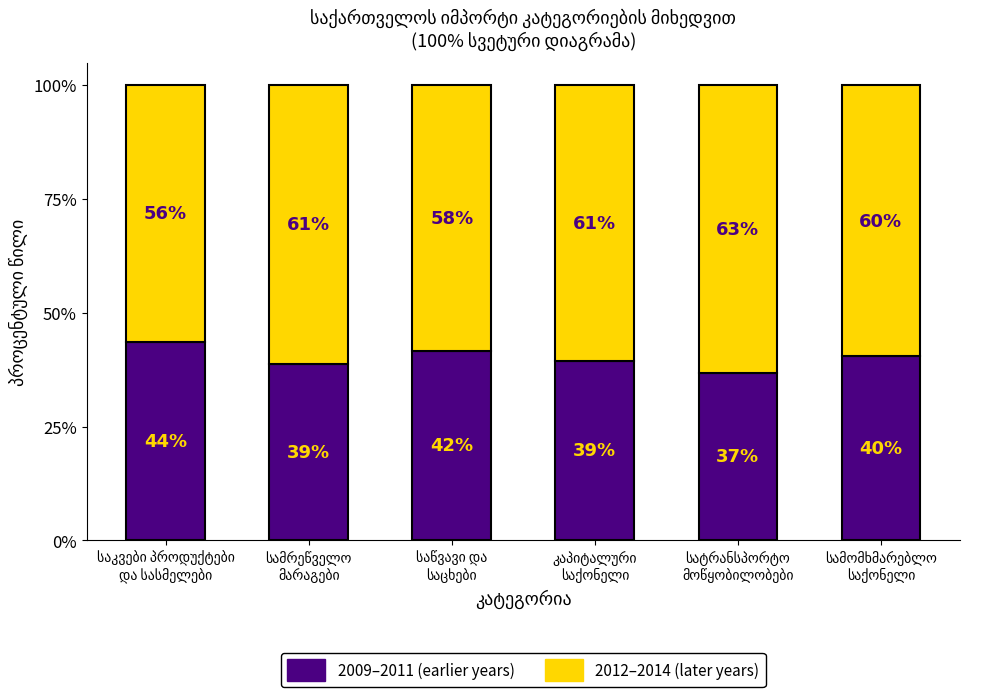

Where does the 2009–2011 (earlier years) series first go above 40?

საკვები პროდუქტები
და სასმელები